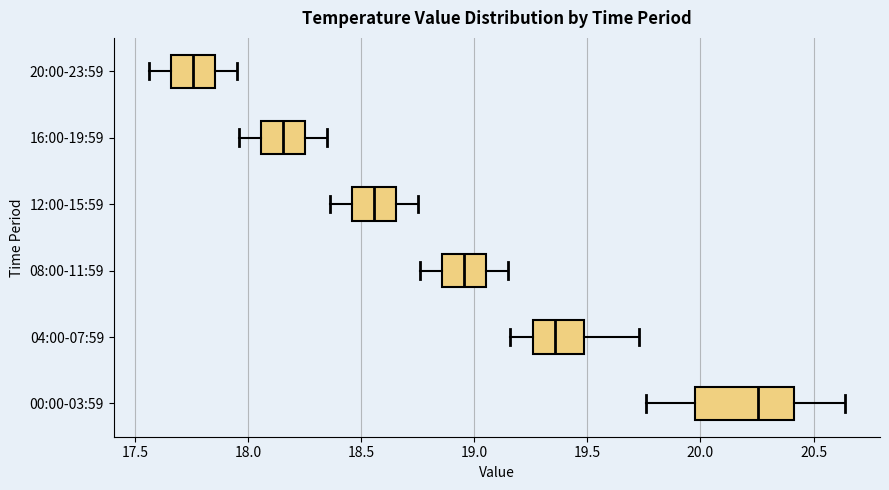

Reading bottom to top, transcribe this box plot: for each box, give where its median line is, the range the box spans, and where its two whiskers end, as read against the x-axis. The values are not printed on the chart, so give them approximately, as read against the axis.

00:00-03:59: median 20.25, box 20.00 to 20.40, whiskers 19.75 to 20.65
04:00-07:59: median 19.35, box 19.25 to 19.50, whiskers 19.15 to 19.75
08:00-11:59: median 18.95, box 18.85 to 19.05, whiskers 18.75 to 19.15
12:00-15:59: median 18.55, box 18.45 to 18.65, whiskers 18.35 to 18.75
16:00-19:59: median 18.15, box 18.05 to 18.25, whiskers 17.95 to 18.35
20:00-23:59: median 17.75, box 17.65 to 17.85, whiskers 17.55 to 17.95